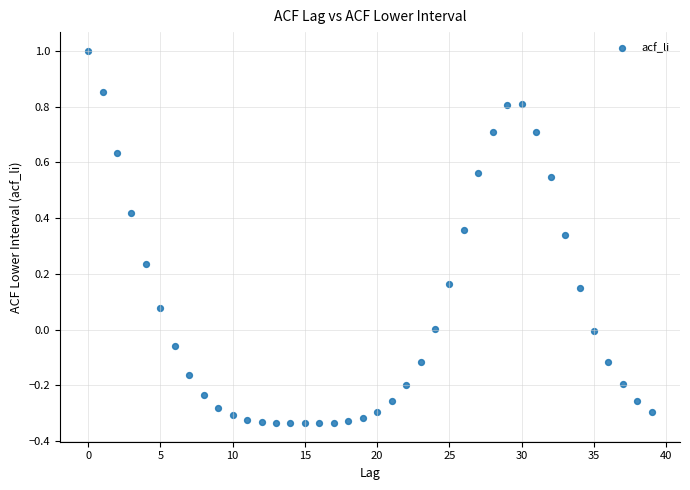

What is the range of Y values (max minus min)?

1.3